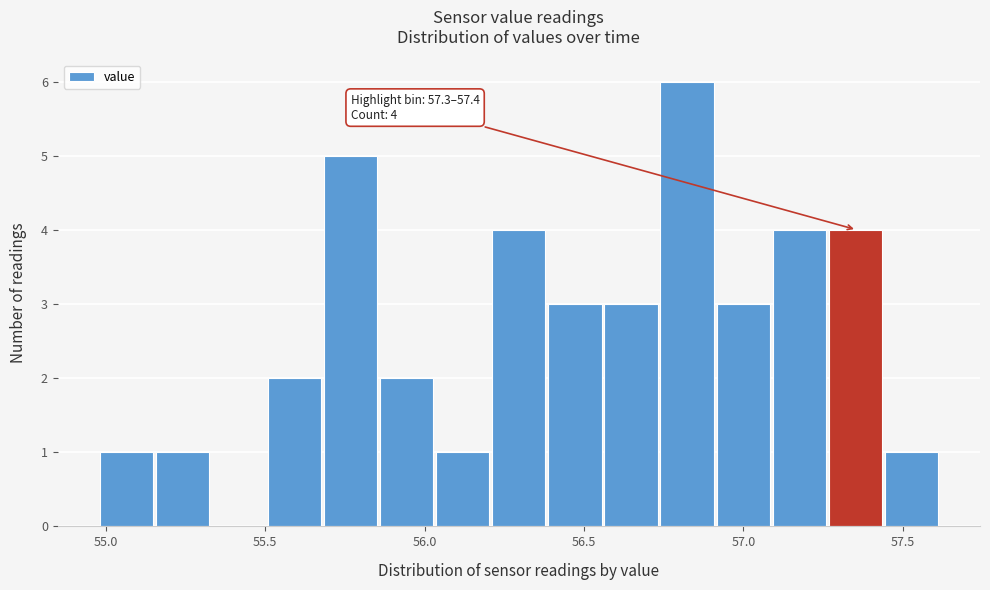

Around what value on the x-axis is the tallest bar? Give the approximate position of its centre, as read against the axis.

56.80